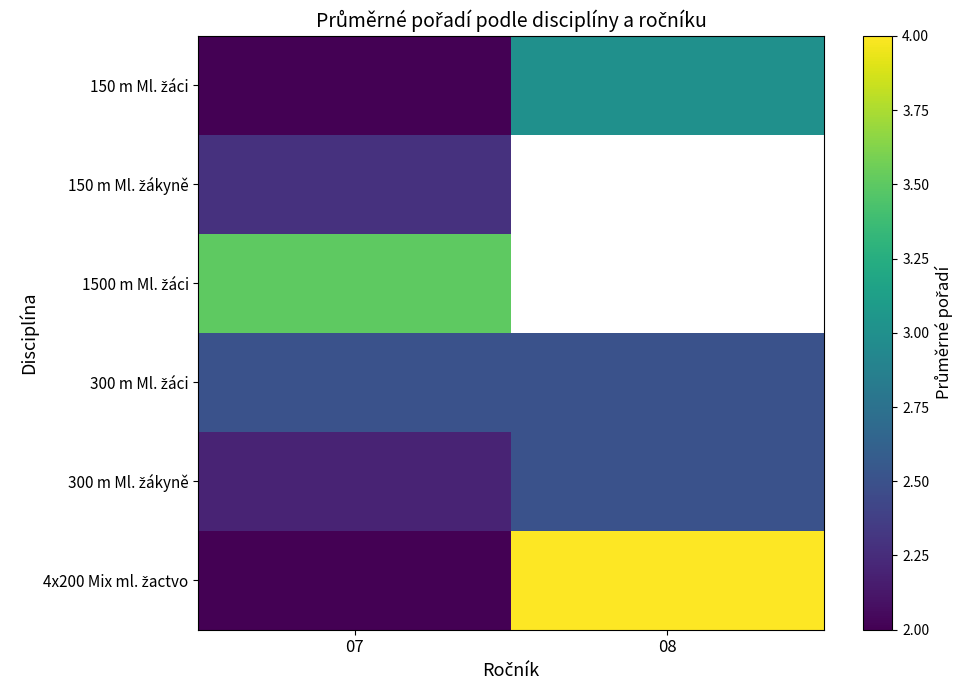

What is the difference between the maximum and minimum values in the 150 m Ml. žáci series?

1.0